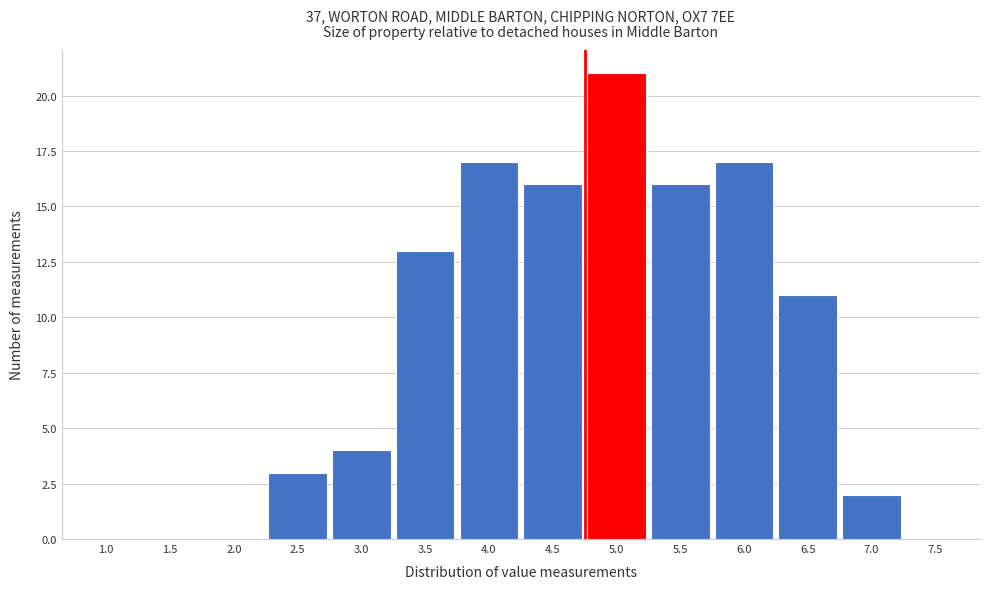

Reading left to right, list all the values displayed in this chart.

1.0=0	1.5=0	2.0=0	2.5=3	3.0=4	3.5=13	4.0=17	4.5=16	5.0=21	5.5=16	6.0=17	6.5=11	7.0=2	7.5=0